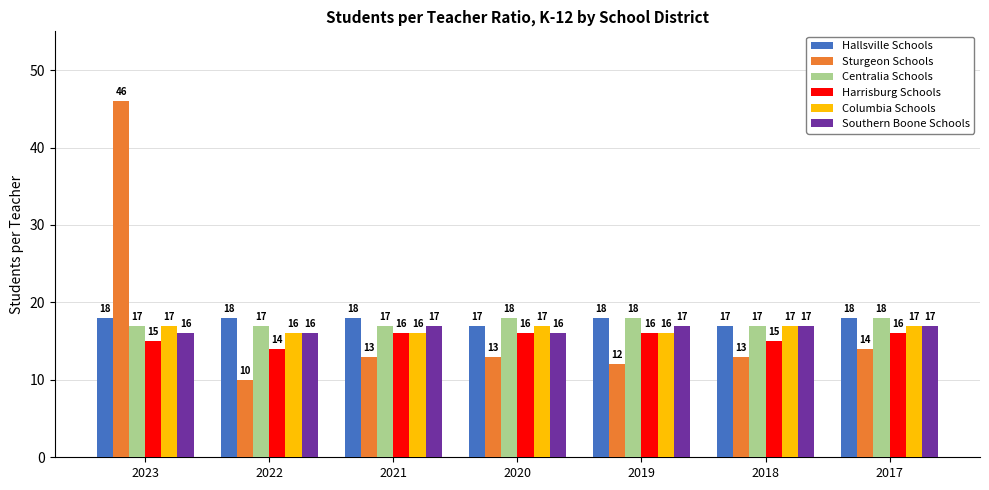

Reading left to right, list all the values displayed in this chart.

Hallsville Schools: 2023=18	2022=18	2021=18	2020=17	2019=18	2018=17	2017=18
Sturgeon Schools: 2023=46	2022=10	2021=13	2020=13	2019=12	2018=13	2017=14
Centralia Schools: 2023=17	2022=17	2021=17	2020=18	2019=18	2018=17	2017=18
Harrisburg Schools: 2023=15	2022=14	2021=16	2020=16	2019=16	2018=15	2017=16
Columbia Schools: 2023=17	2022=16	2021=16	2020=17	2019=16	2018=17	2017=17
Southern Boone Schools: 2023=16	2022=16	2021=17	2020=16	2019=17	2018=17	2017=17